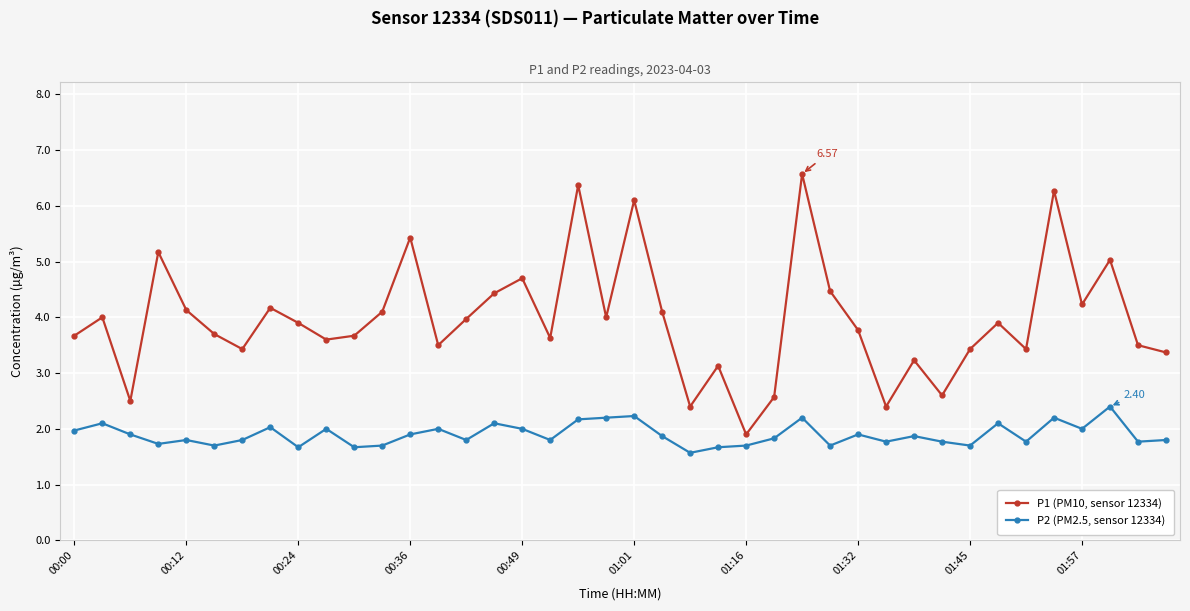

Does the chart have visible grid lines?

Yes